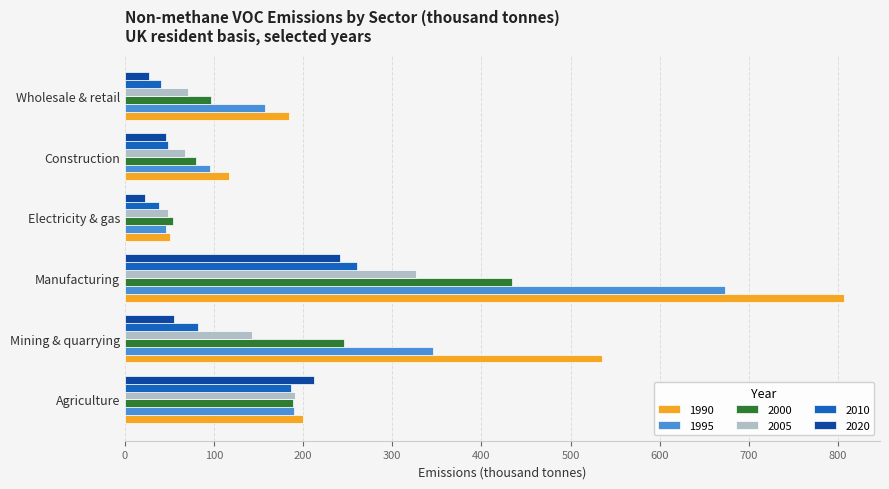

At which label does 1990 reach its minimum?

Electricity & gas